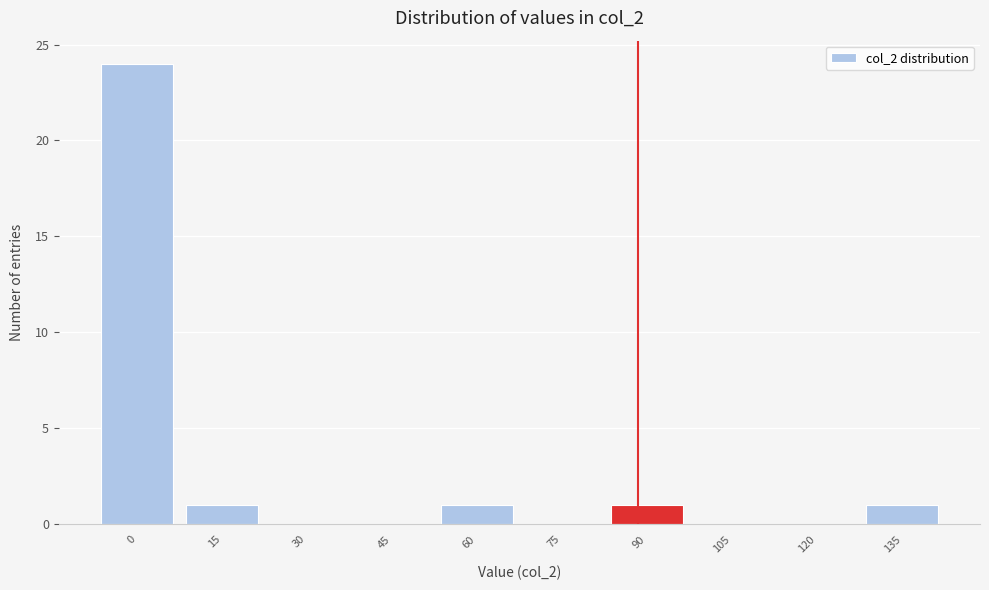

Reading left to right, what are all the values shown in this chart?

0=24	15=1	30=0	45=0	60=1	75=0	90=1	105=0	120=0	135=1